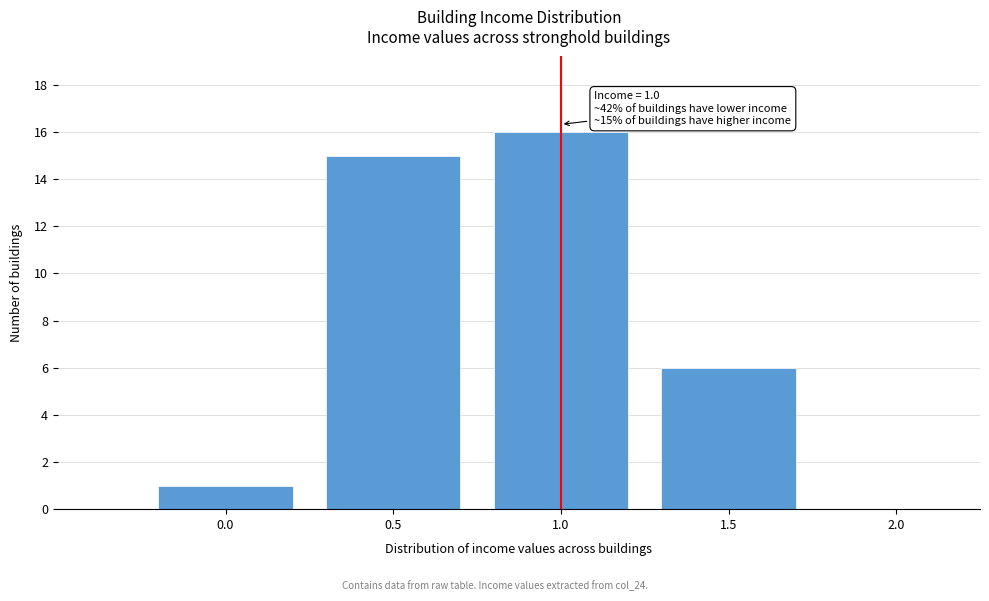

Which range on the x-axis has the tallest bar?

0.75 to 1.25